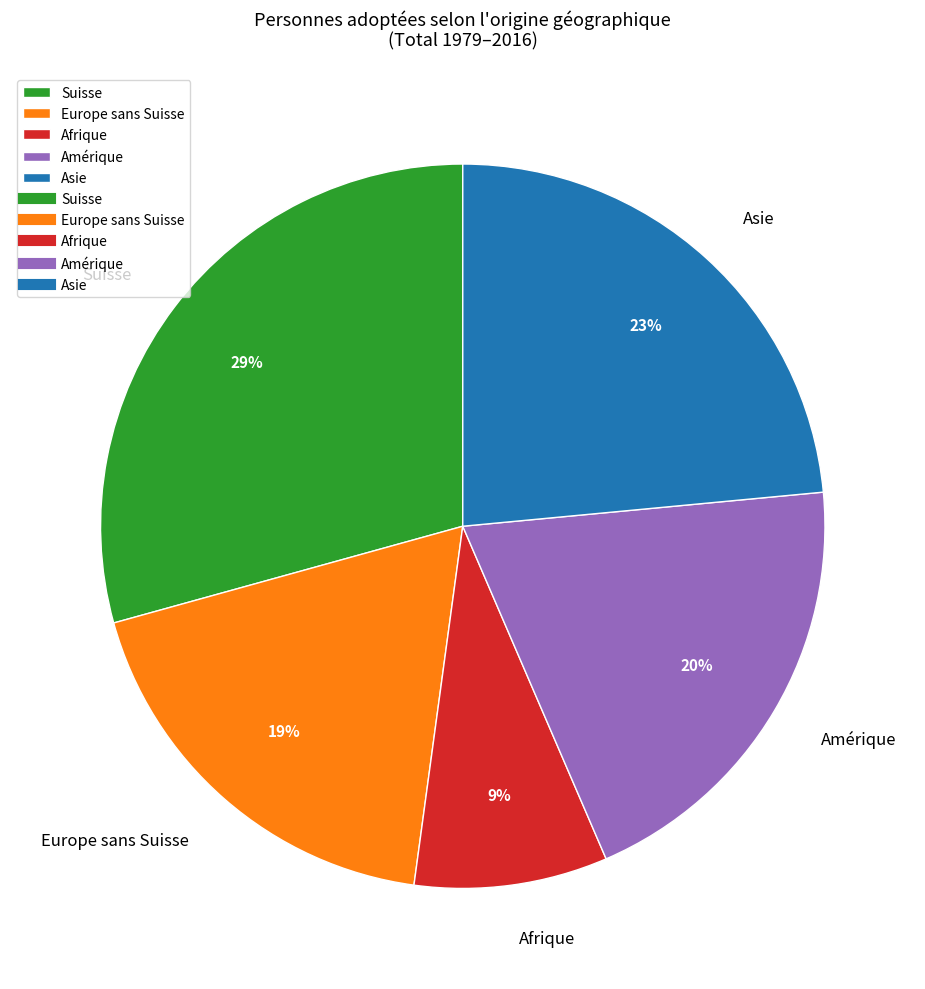

Does any single category account for the majority?

No